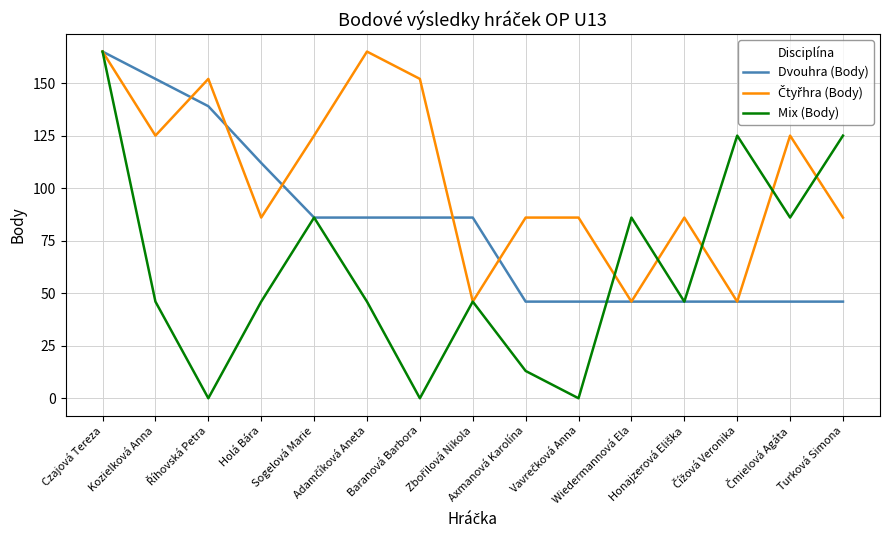

Which series has the largest range (max minus min)?

Mix (Body)